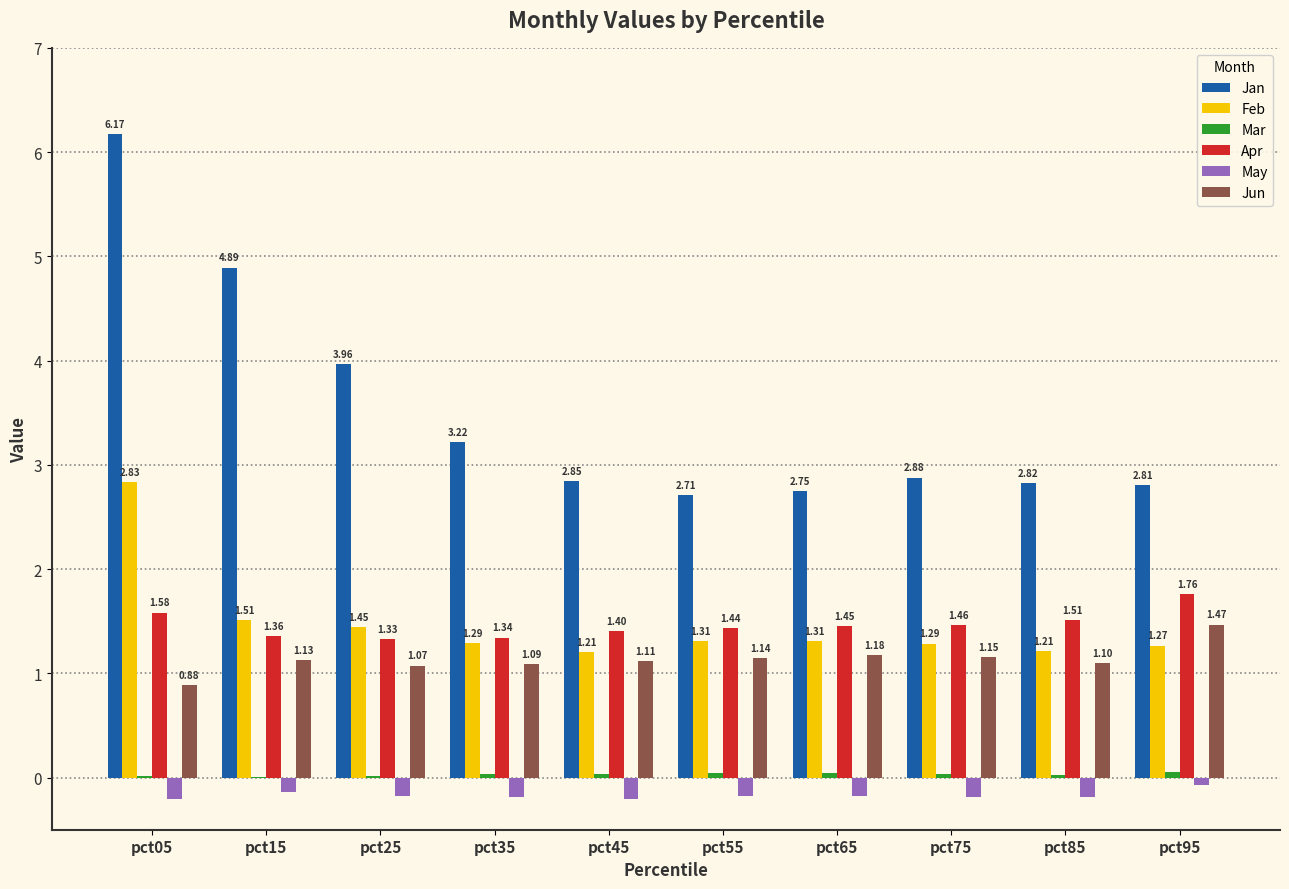

Which series has the largest total across all categories?

Jan